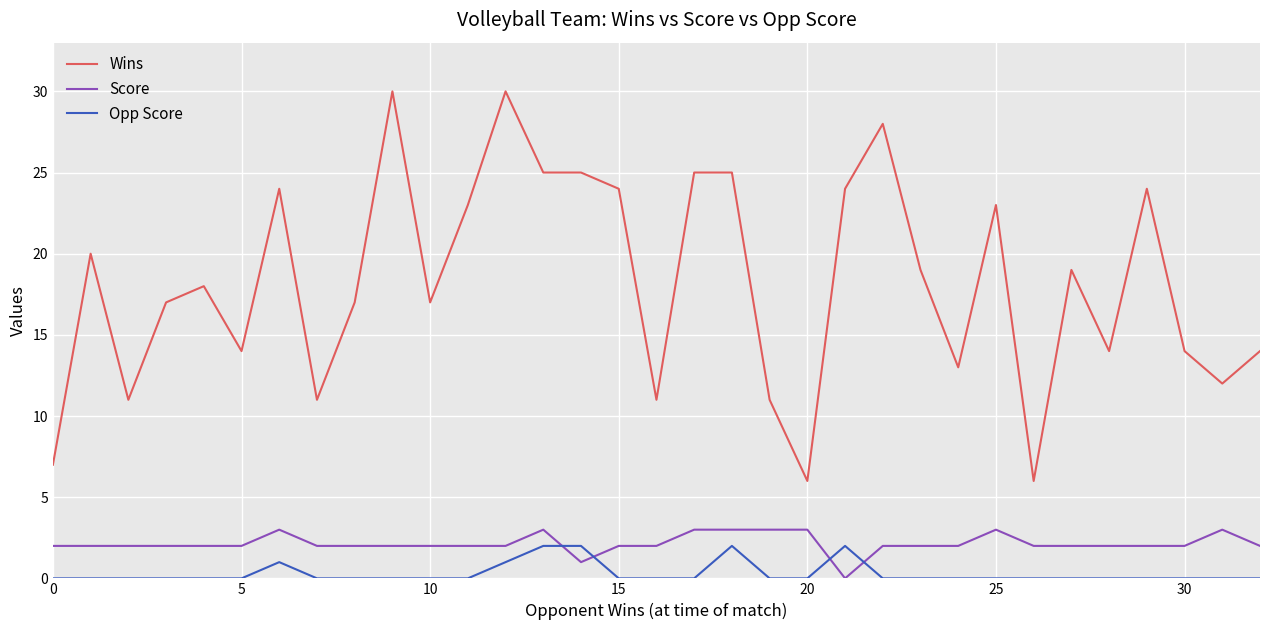

Reading left to right, extract all data points from this chart.

Wins: 7	20	11	17	18	14	24	11	17	30	17	23	30	25	25	24	11	25	25	11	6	24	28	19	13	23	6	19	14	24	14	12	14
Score: 2	2	2	2	2	2	3	2	2	2	2	2	2	3	1	2	2	3	3	3	3	0	2	2	2	3	2	2	2	2	2	3	2
Opp Score: 0	0	0	0	0	0	1	0	0	0	0	0	1	2	2	0	0	0	2	0	0	2	0	0	0	0	0	0	0	0	0	0	0